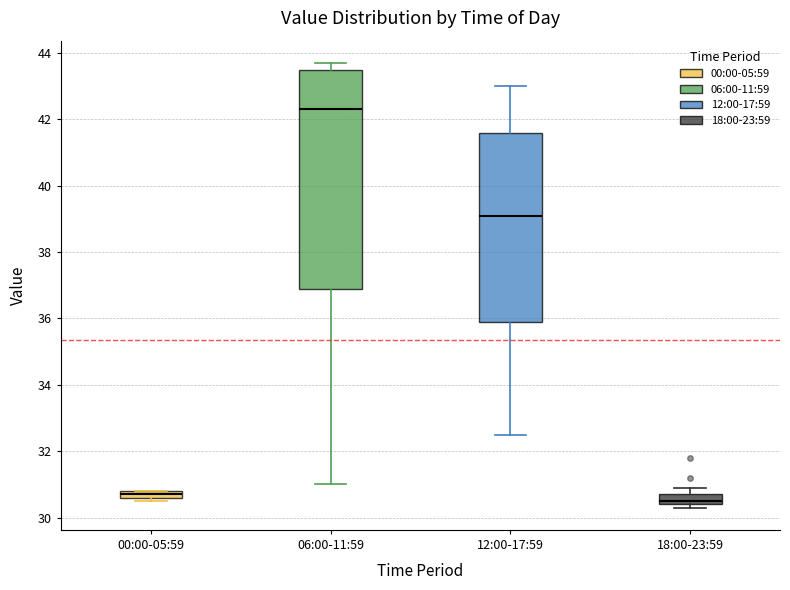

Where does the median line of the box for 18:00-23:59 sit on the y-axis? The values are not printed on the chart, so give them approximately, as read against the axis.

30.6